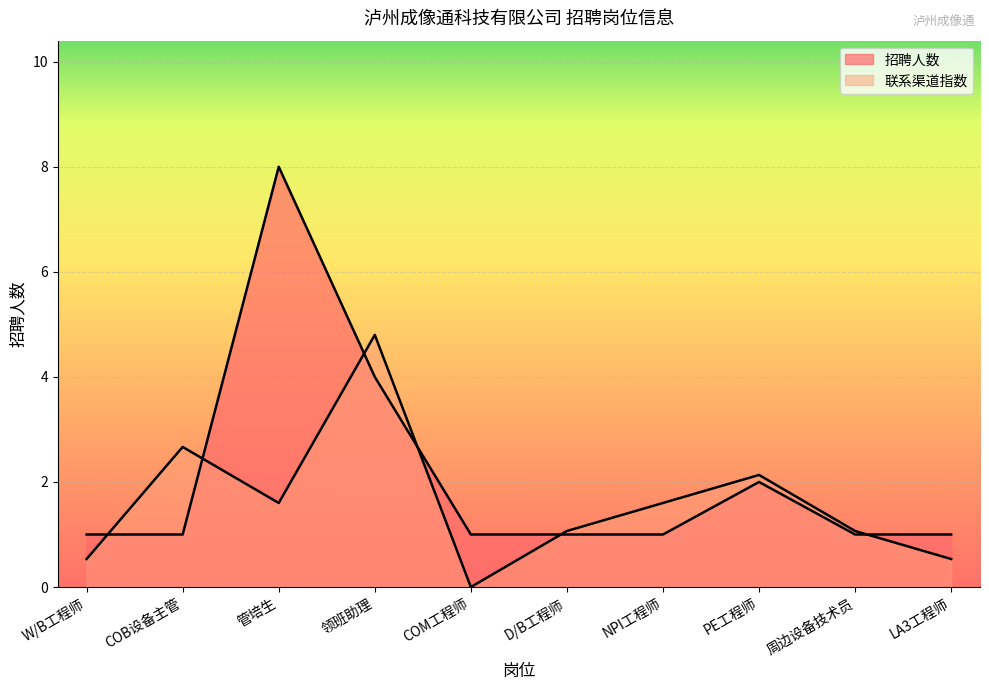

Between W/B工程师 and COM工程师, which is larger?

W/B工程师